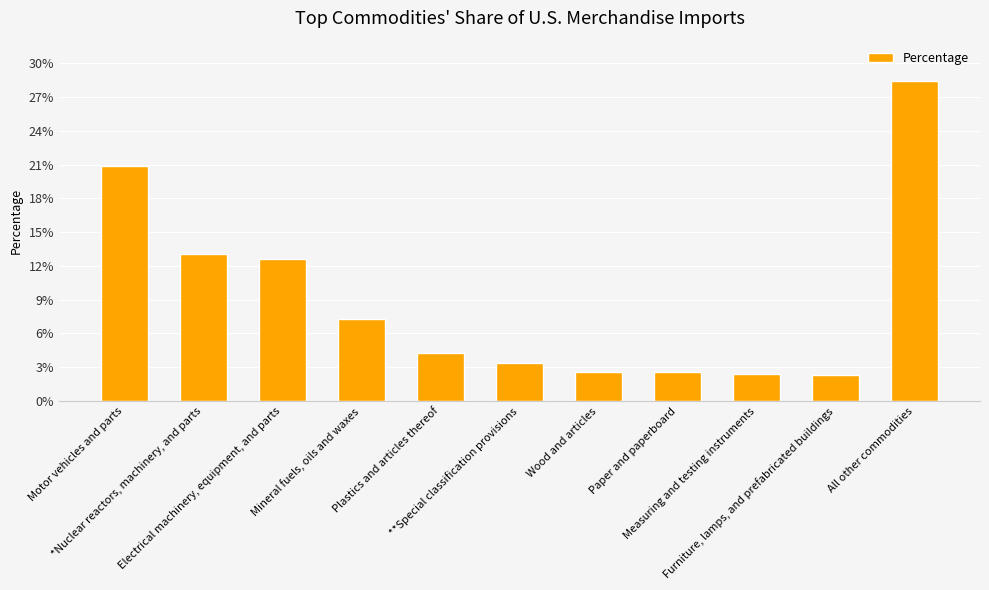

What is the label of the 6th bar from the right?

**Special classification provisions